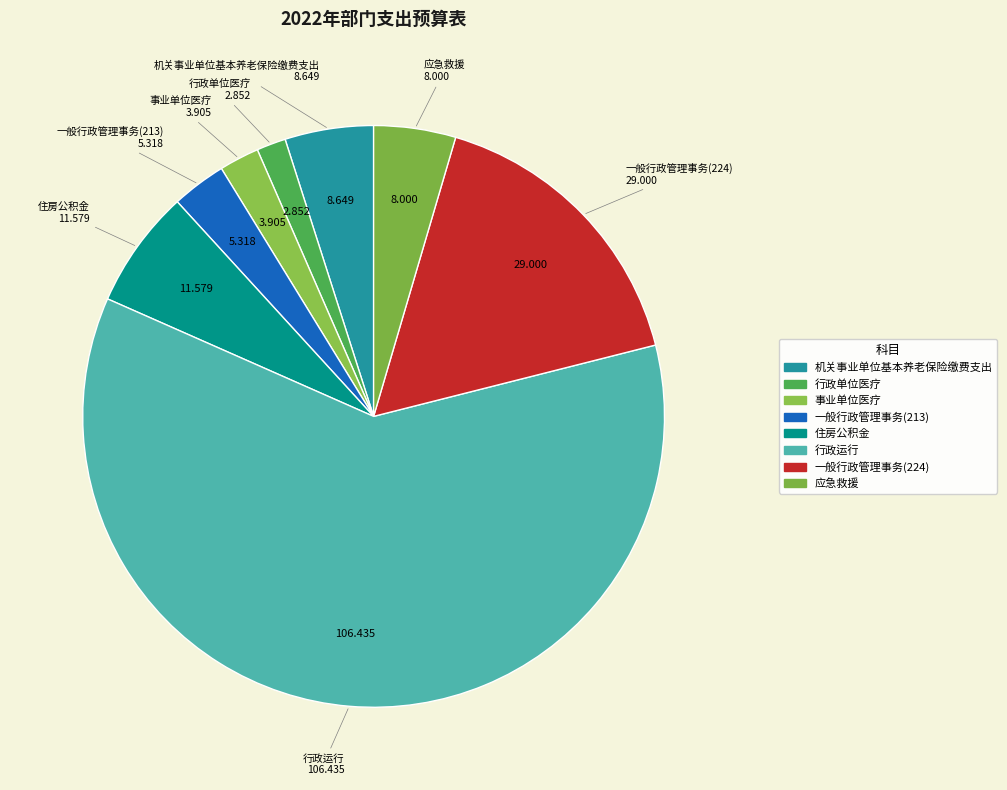

Count the number of slices in the pie.

8